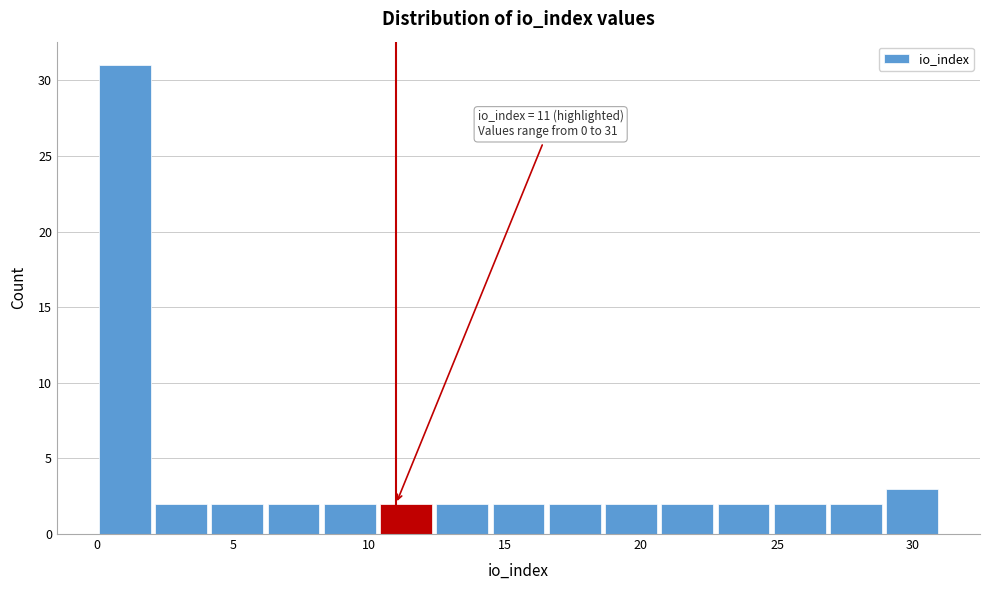

Which range on the x-axis has the tallest bar?

0.0 to 2.0